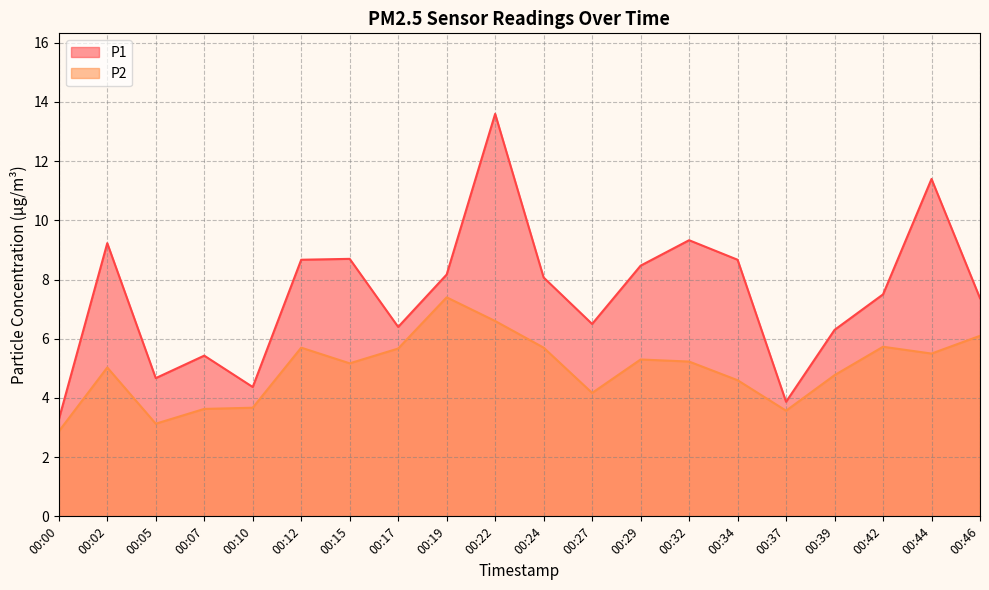

Where is the first local maximum for P1?

00:02